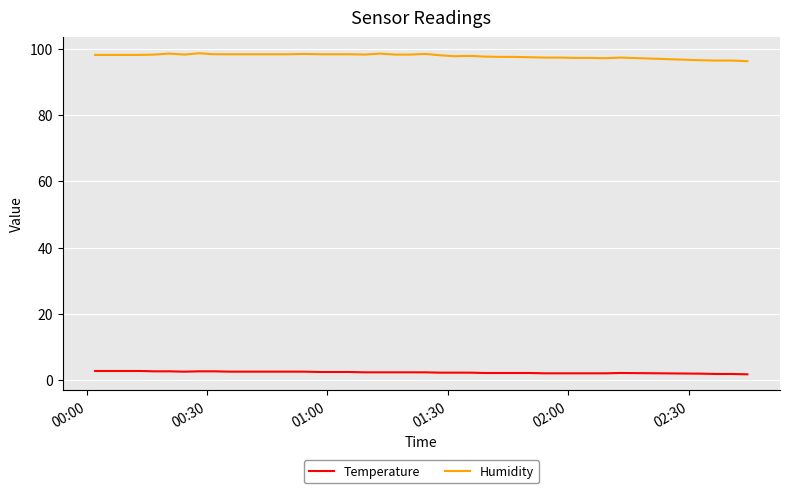

What is the difference between the second highest and second lowest values in the Temperature series?

0.9